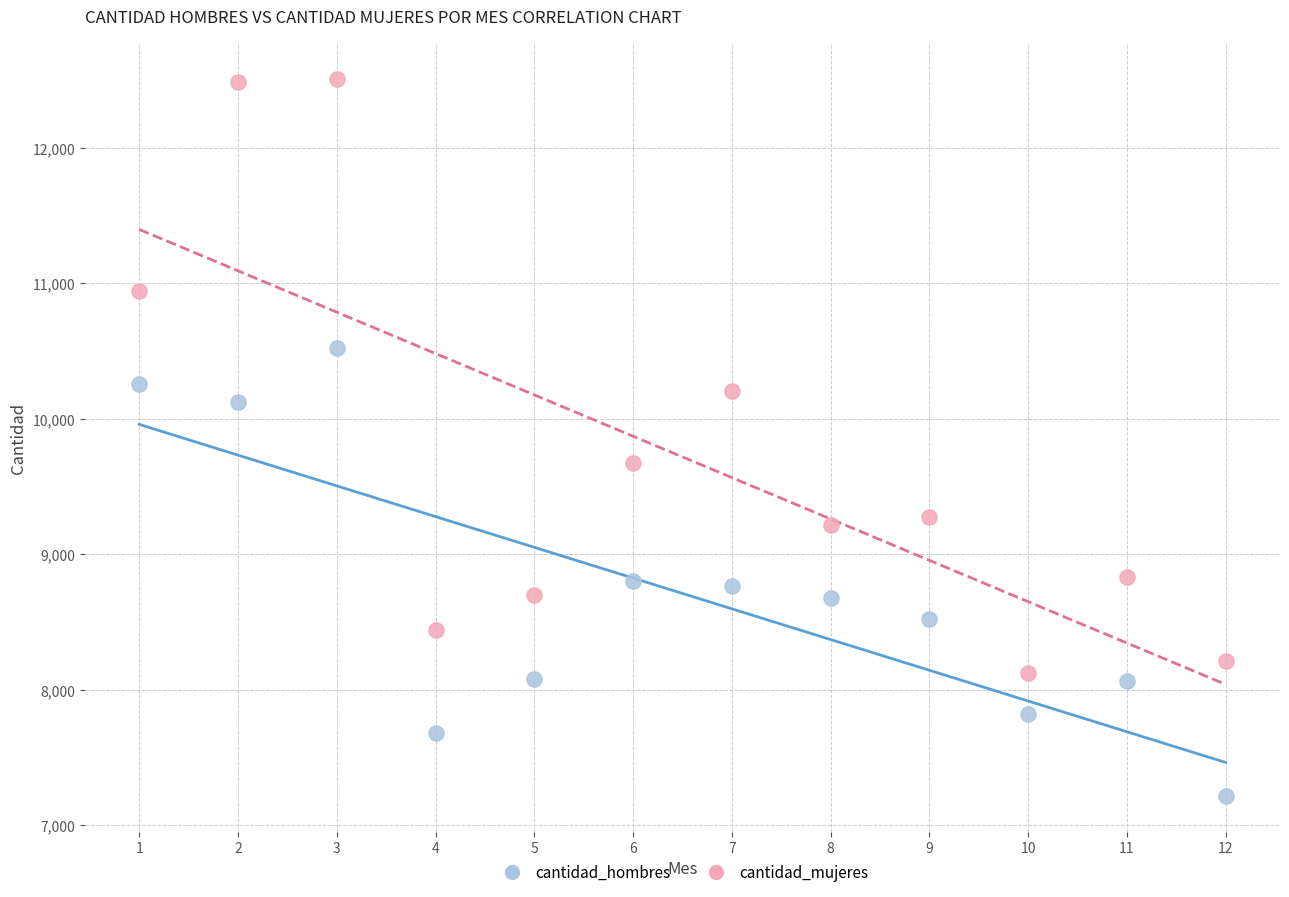

Which series contains the lowest Y value?

cantidad_hombres